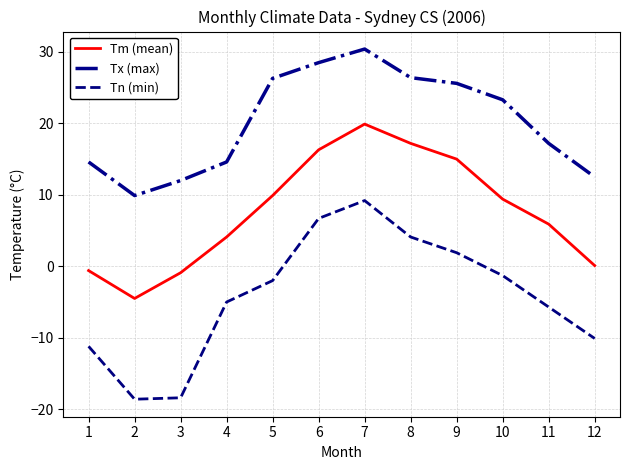

Which series has the largest range (max minus min)?

Tn (min)